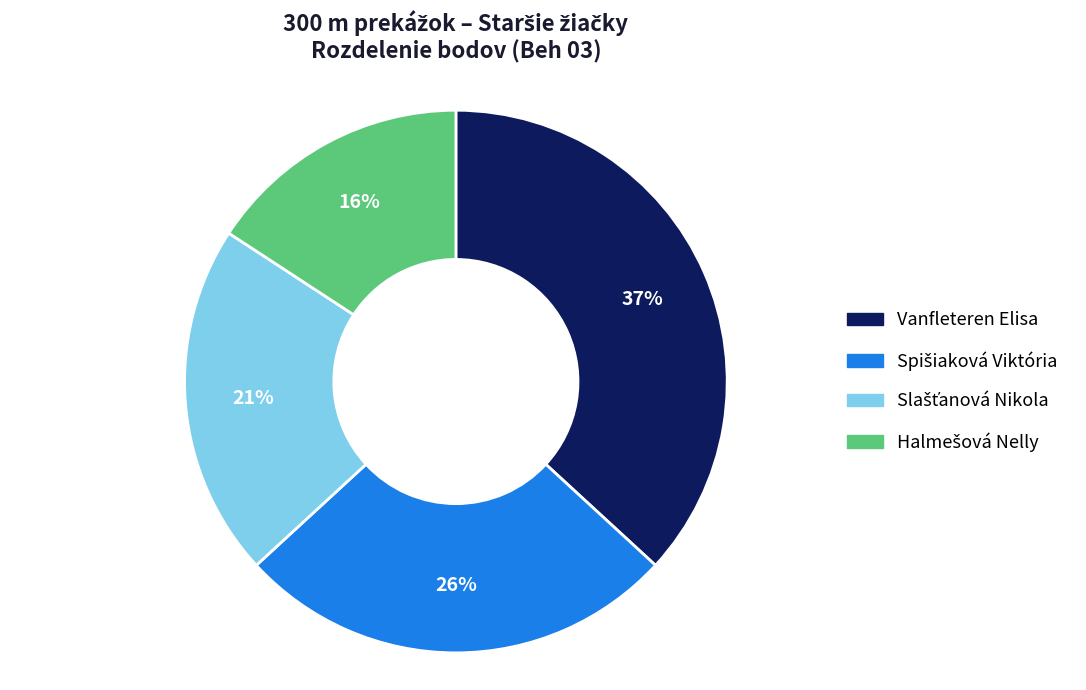

How many slices are in this pie chart?

4